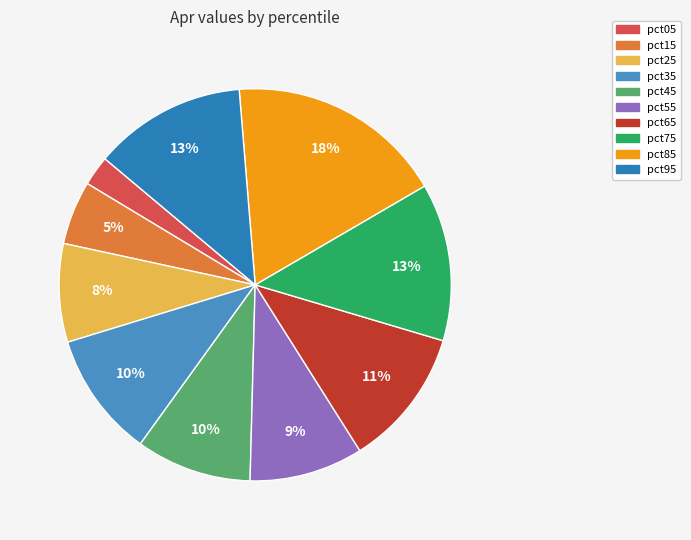

What is the largest slice in the pie chart?

pct85